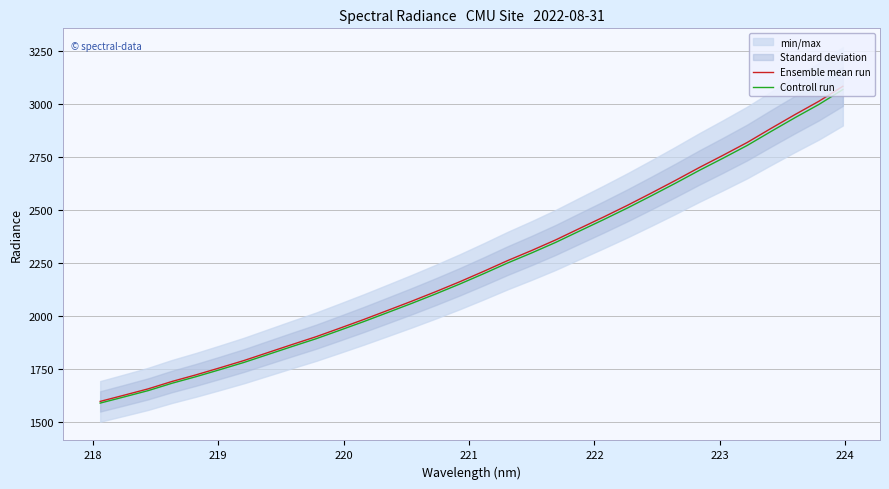

Rank the series by their maximum value, from lowest to highest.

Controll run, Ensemble mean run